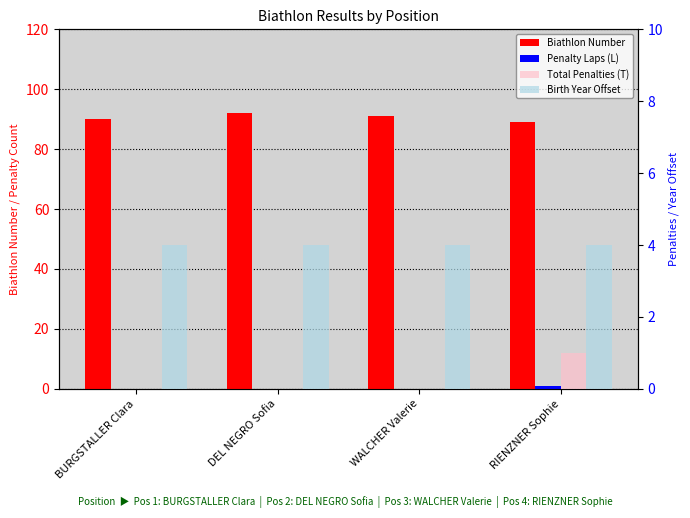

At which label does Penalty Laps (L) reach its minimum?

BURGSTALLER Clara